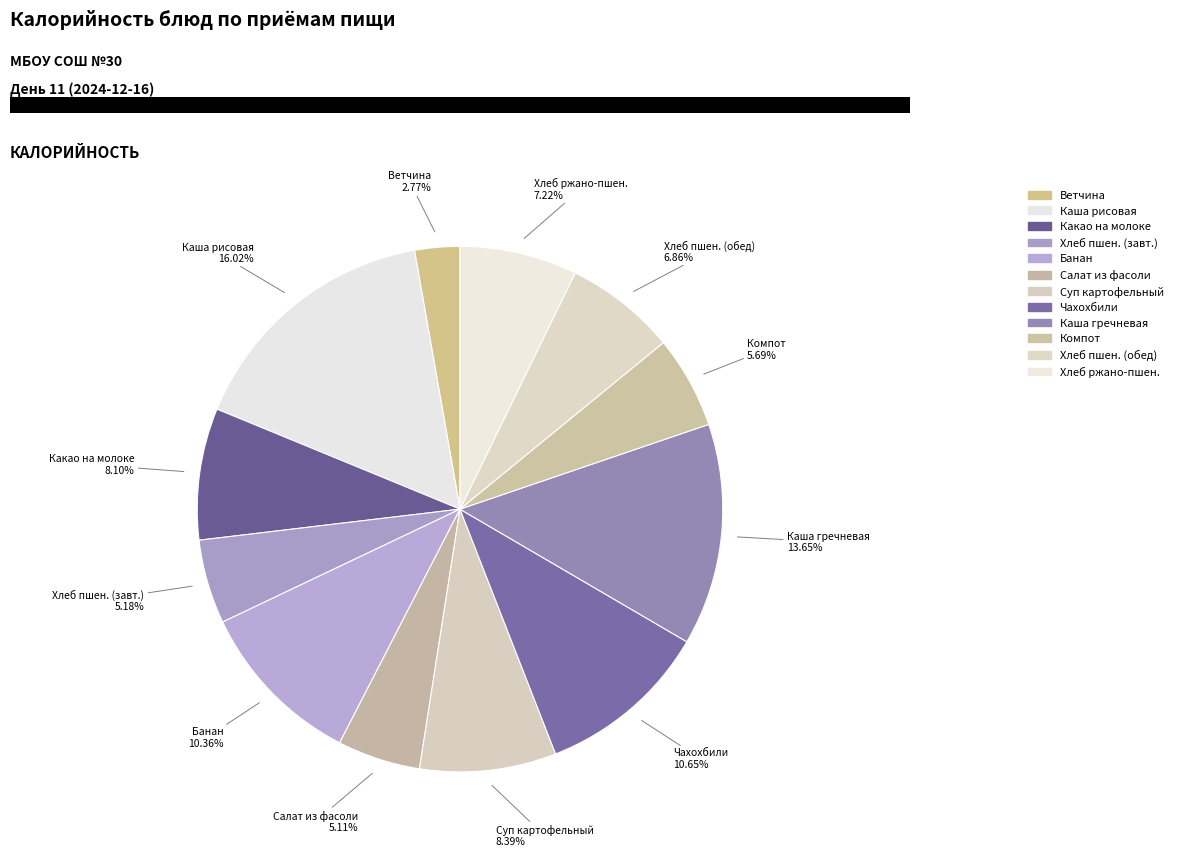

To the nearest percent, what is the difference between the largest and smallest slice percentages?

13%